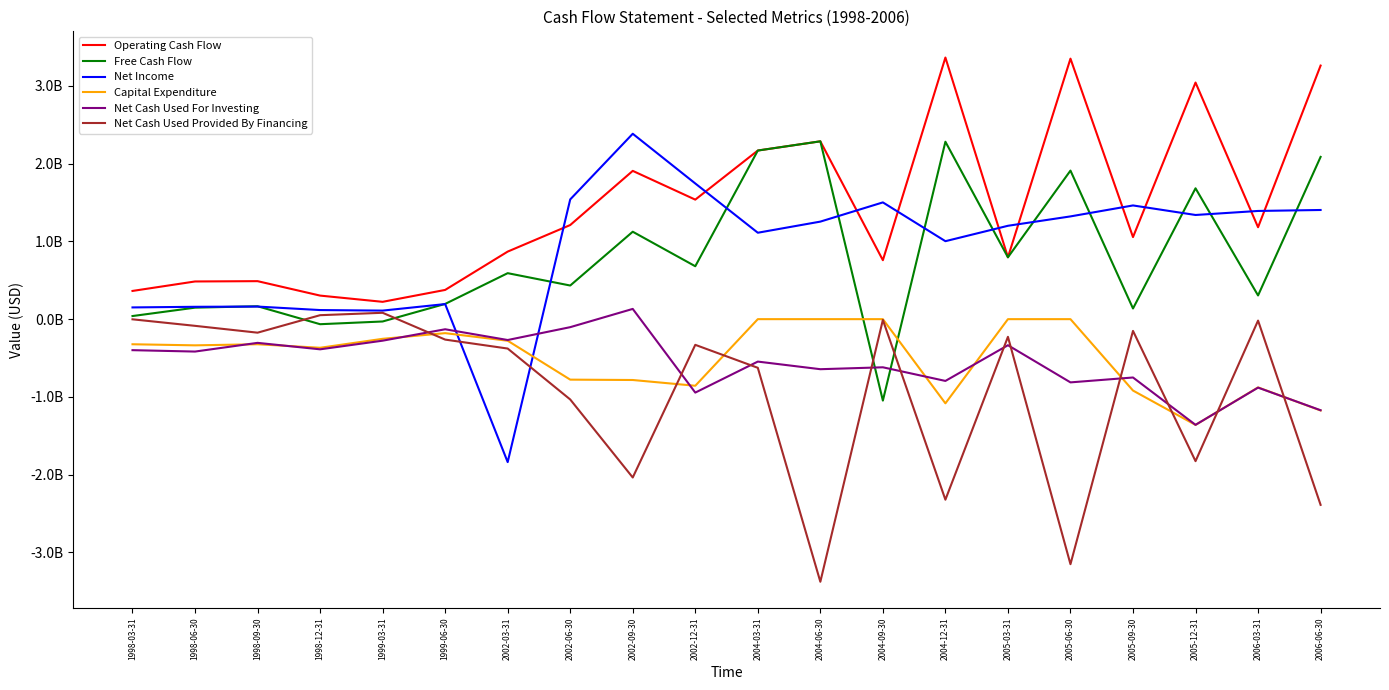

What is the lowest value of the Net Income series?

-1839150000